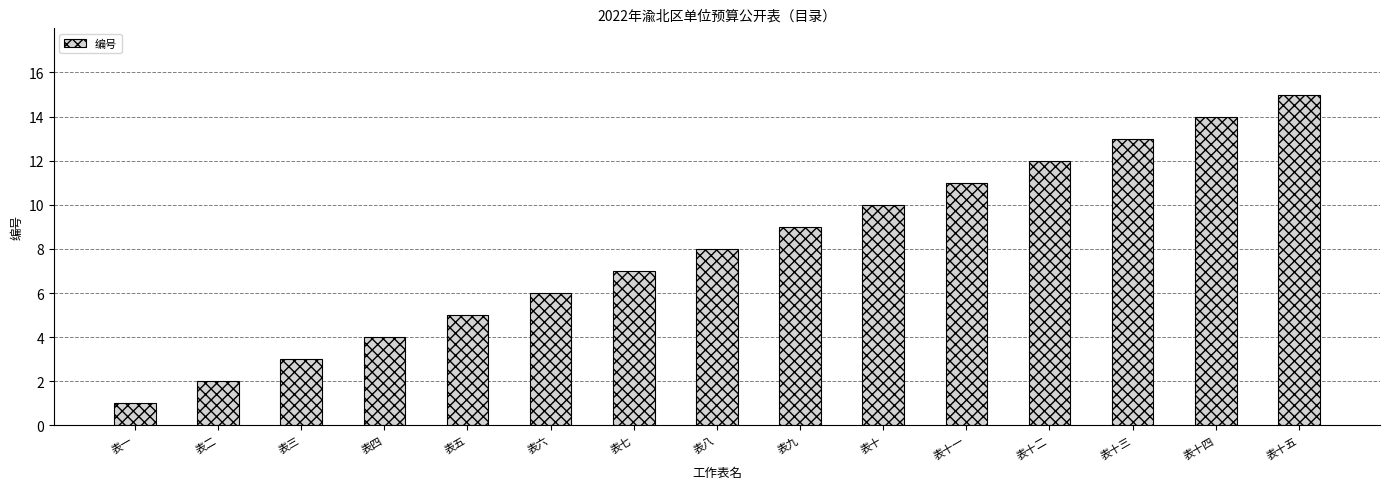

Rank the categories by value from highest to lowest.

表十五, 表十四, 表十三, 表十二, 表十一, 表十, 表九, 表八, 表七, 表六, 表五, 表四, 表三, 表二, 表一